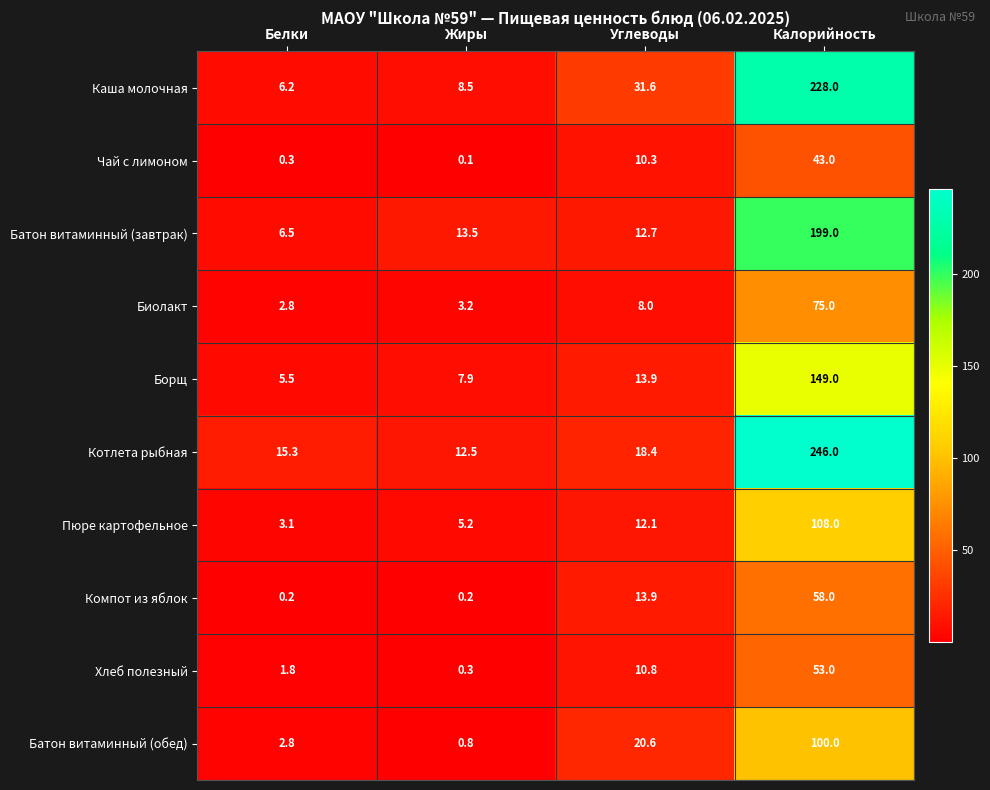

True or false: Котлета рыбная has a value of 12.5 at Жиры.

True